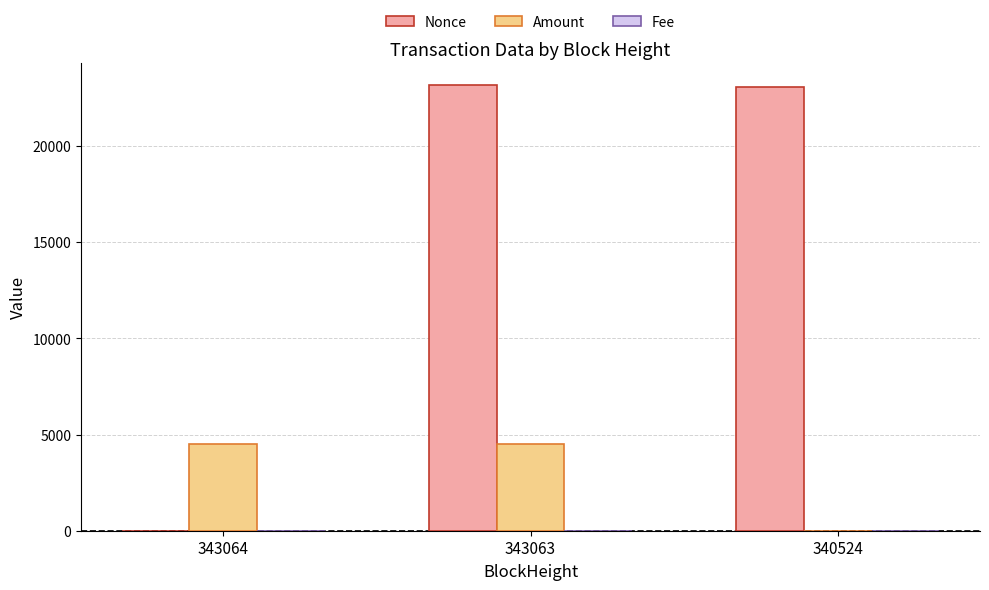

What is the highest value of the Amount series?

4515.9